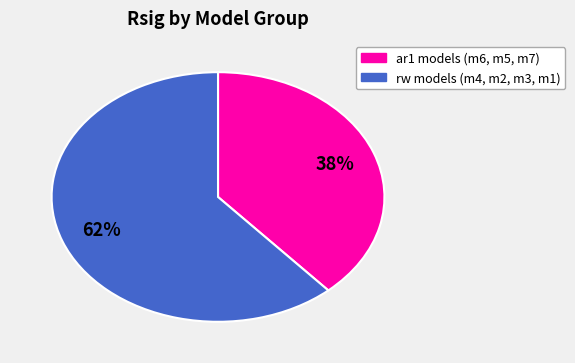

Is there any slice that represents more than half of the pie?

Yes